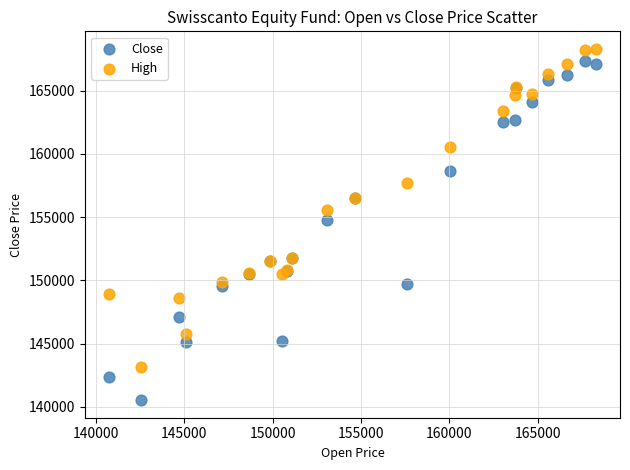

Which series reaches the maximum Y coordinate?

High